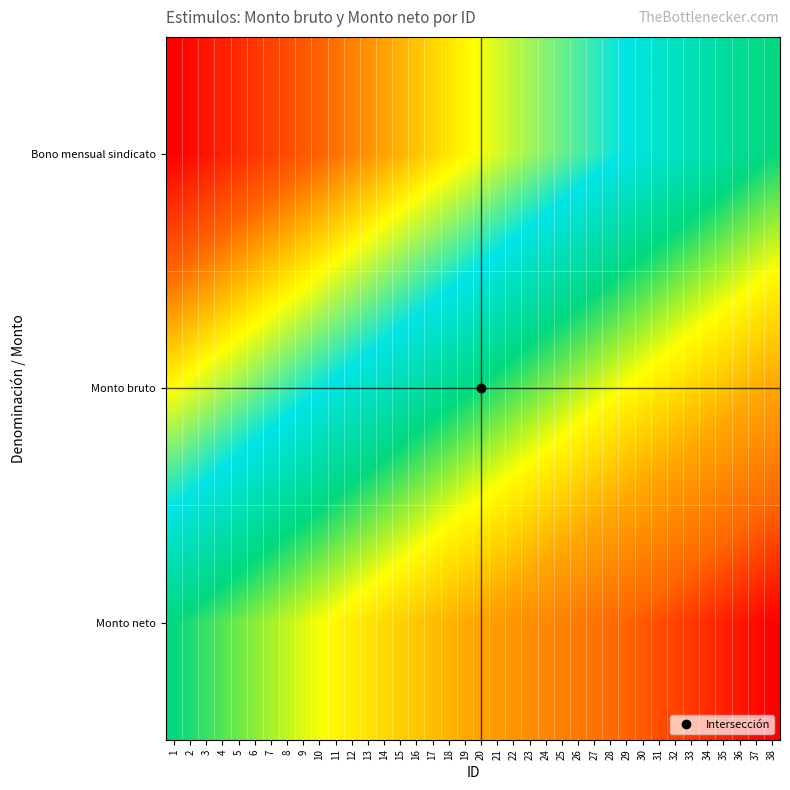

How many series are shown in this chart?

3